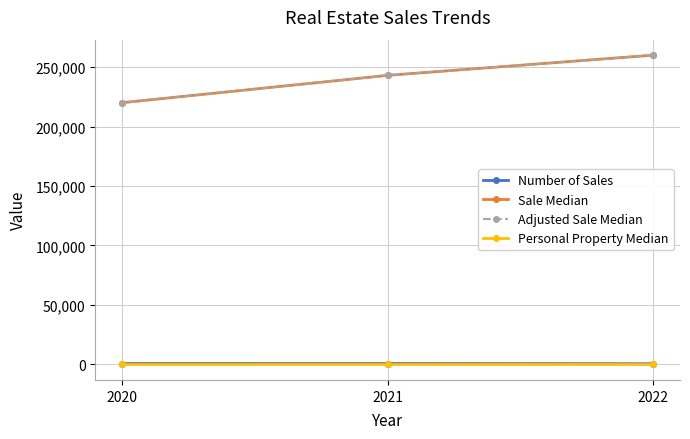

At which category is the sum across all series the highest?

2022